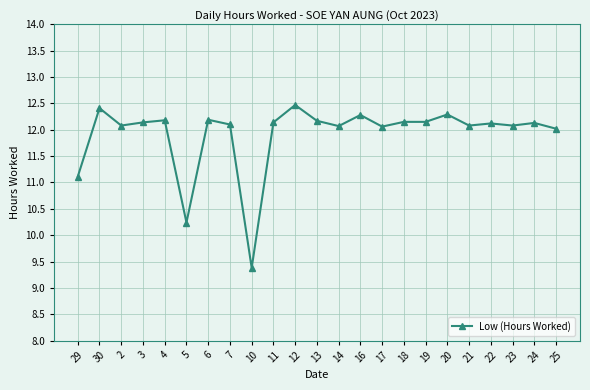

What is the sum of all values?

274.0